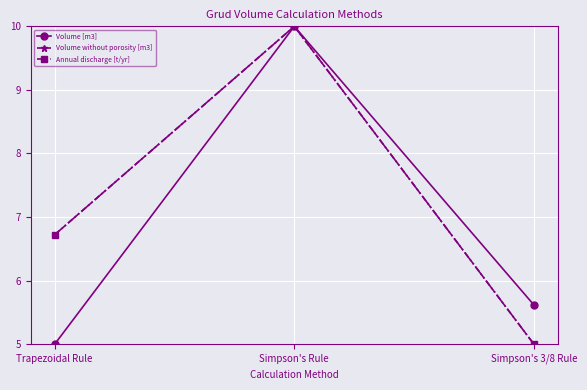

How many categories are shown in the chart?

3